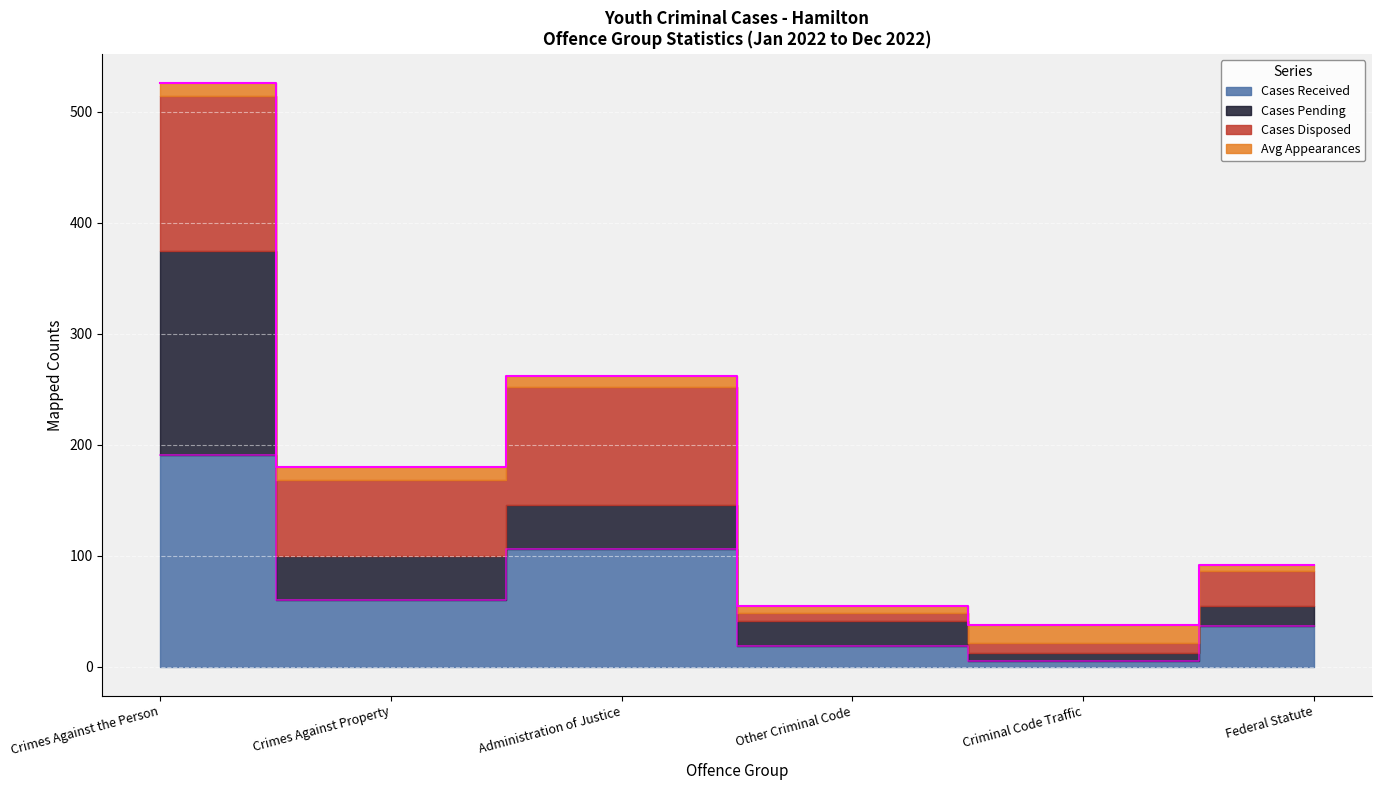

True or false: Cases Disposed has more than 0 points higher than both neighbors.

True